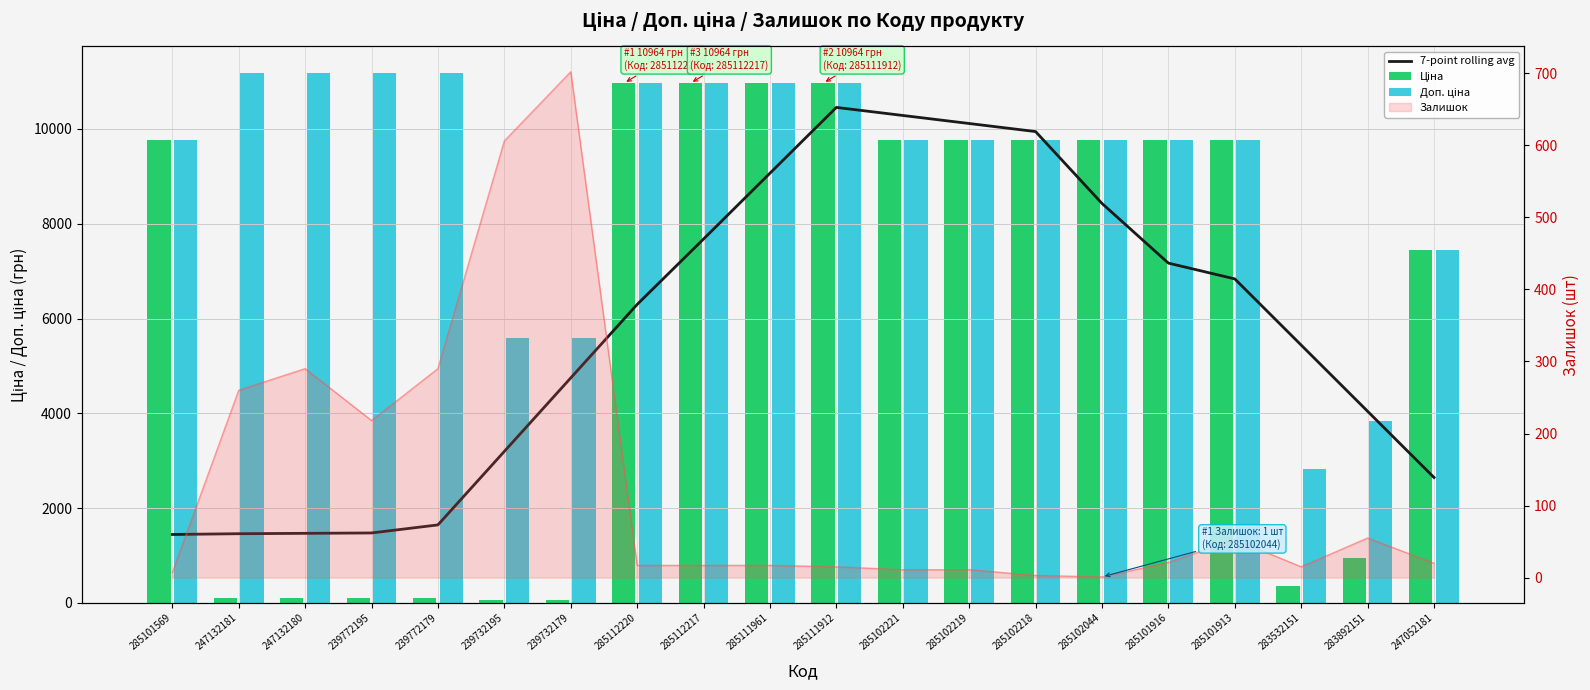

What is the minimum value shown in the chart?

55.9